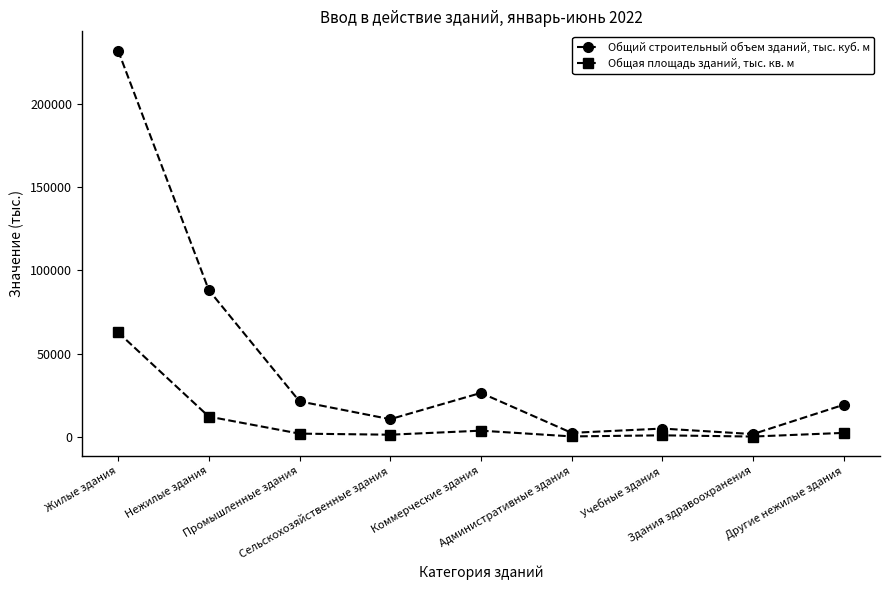

What is the maximum value shown in the chart?

231756.9